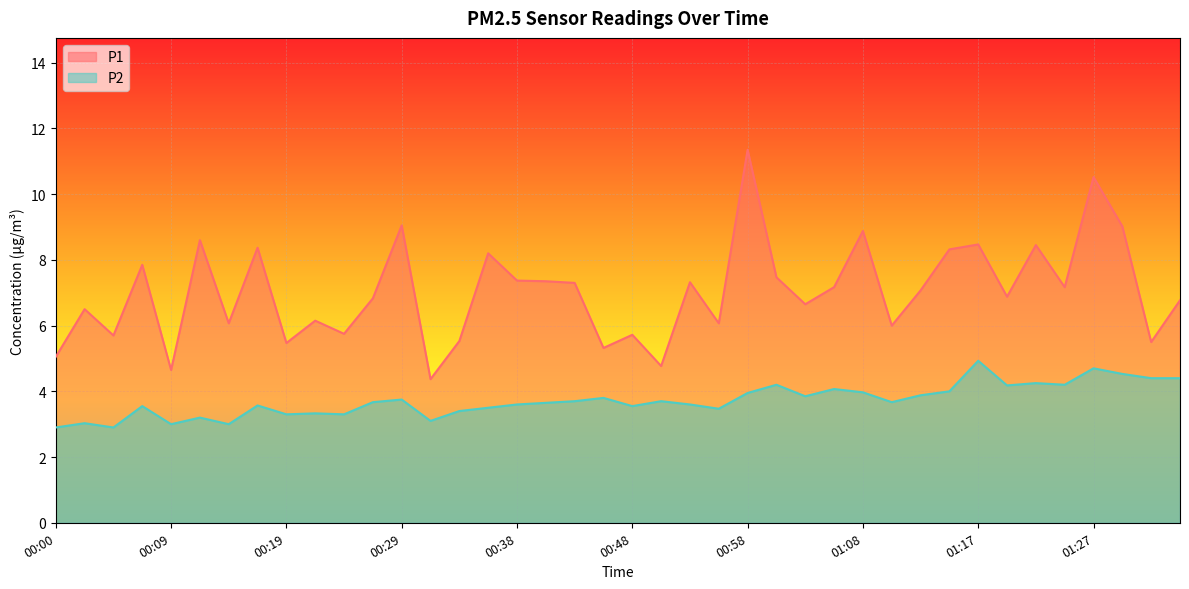

What is the average value of the P1 series?

7.0